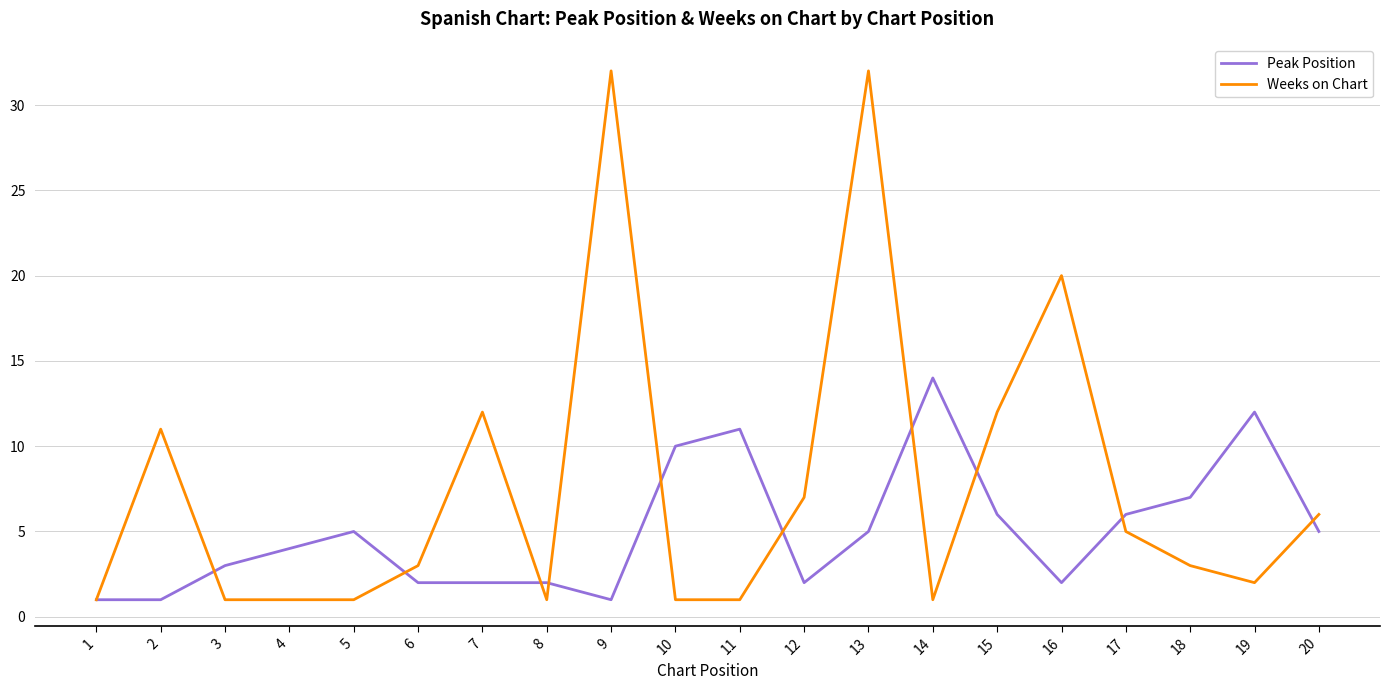

Which series ends up on top after the final intersection of Weeks on Chart and Peak Position?

Weeks on Chart